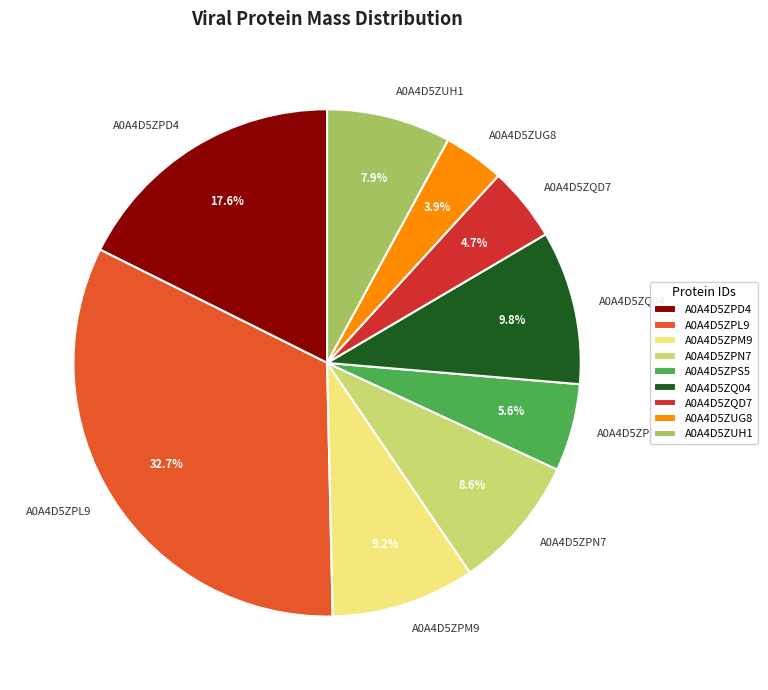

Is it true that A0A4D5ZPN7 is 22% of the pie?

False